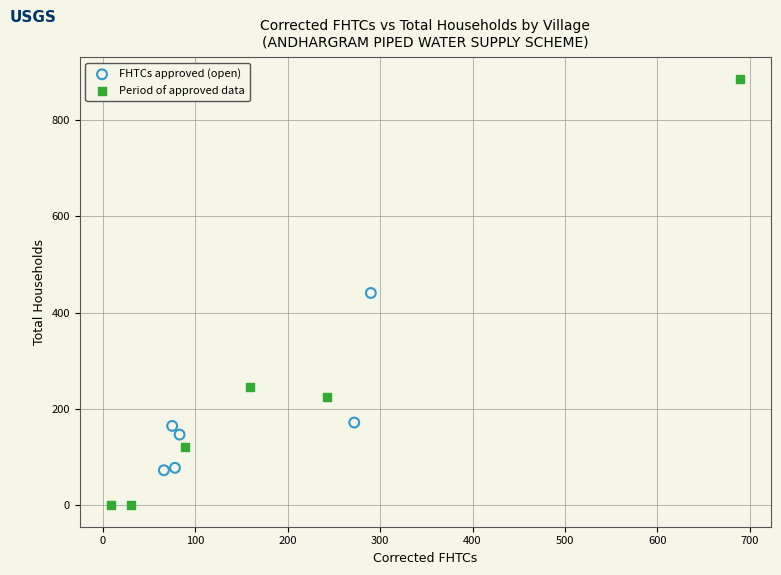

Which series reaches the maximum Y coordinate?

Period of approved data